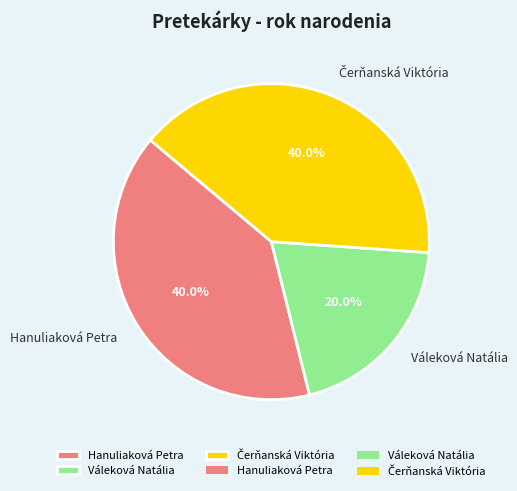

What percentage do Váleková Natália and Hanuliaková Petra together represent?

60.0%